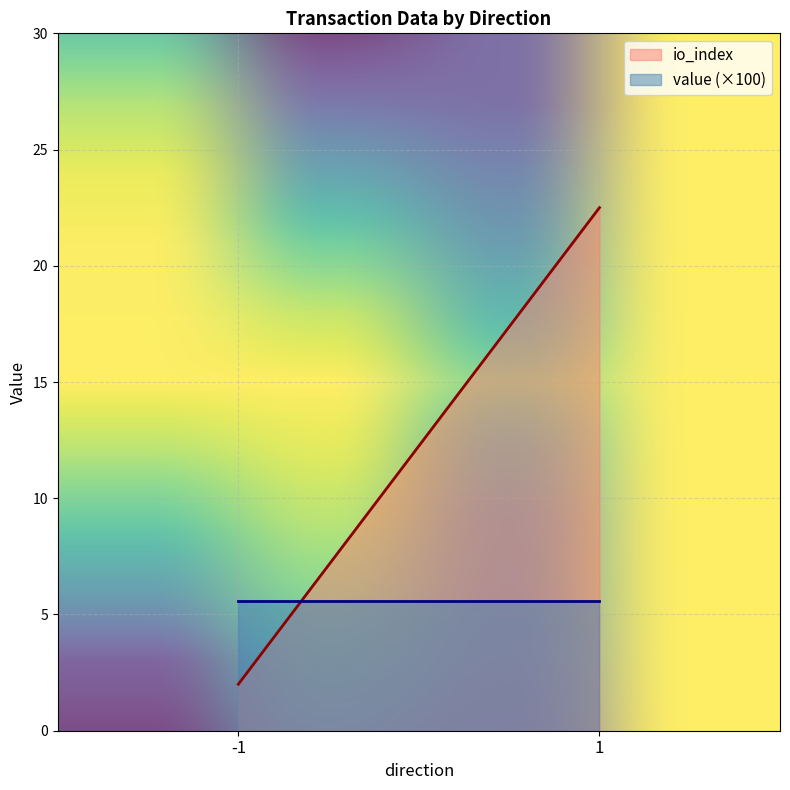

Rank the series by their maximum value, from lowest to highest.

value (×100), io_index